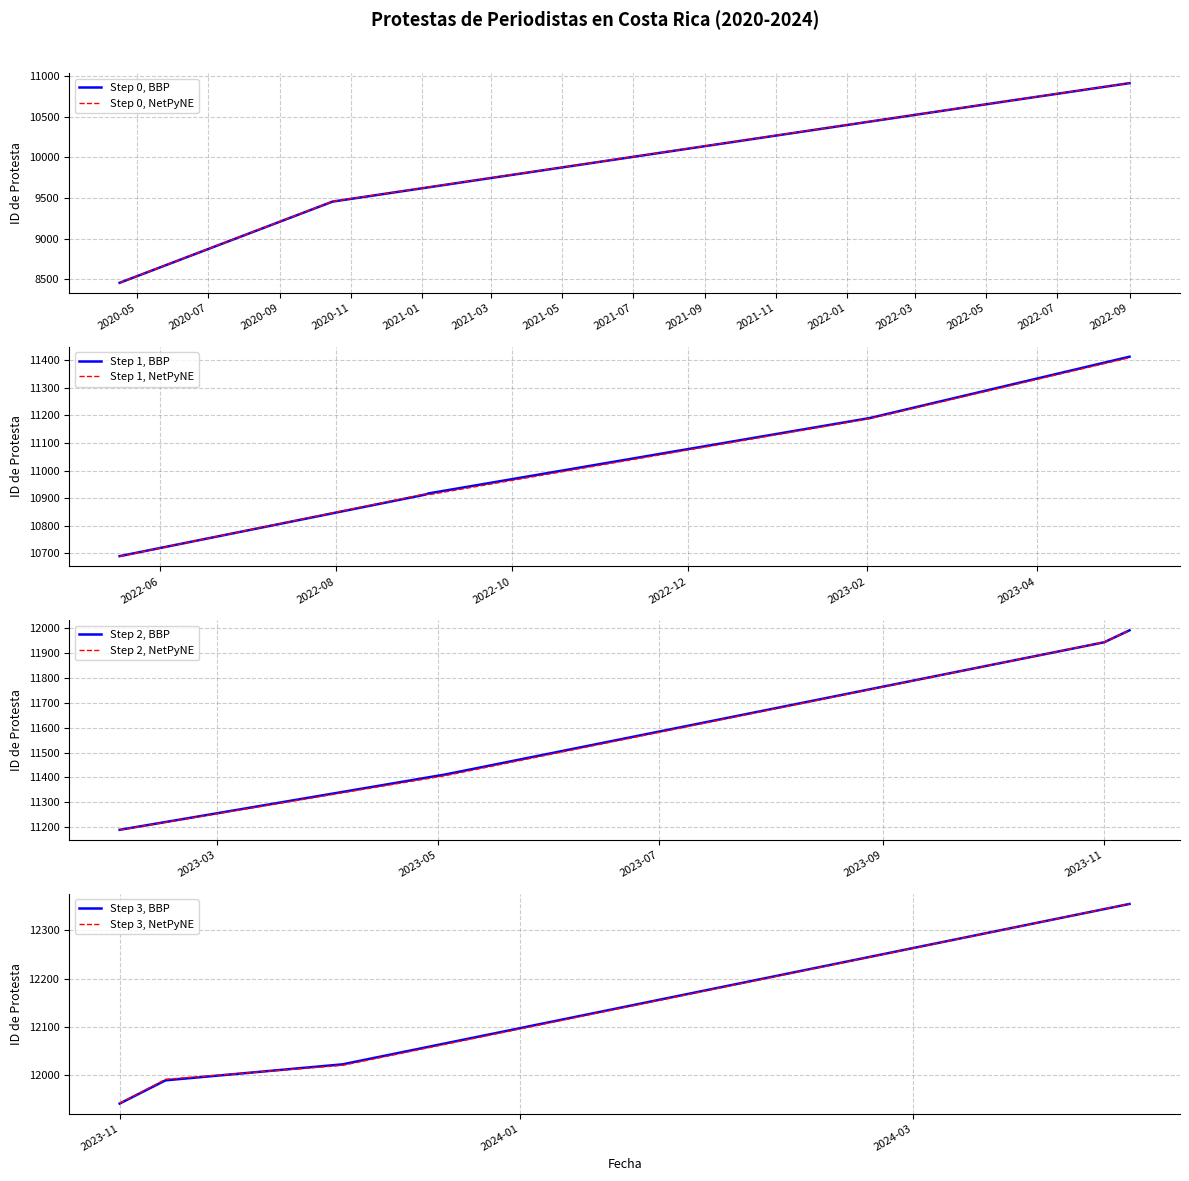

What is the sum of the values at 2020-10-16 and 2022-09-01?

20370